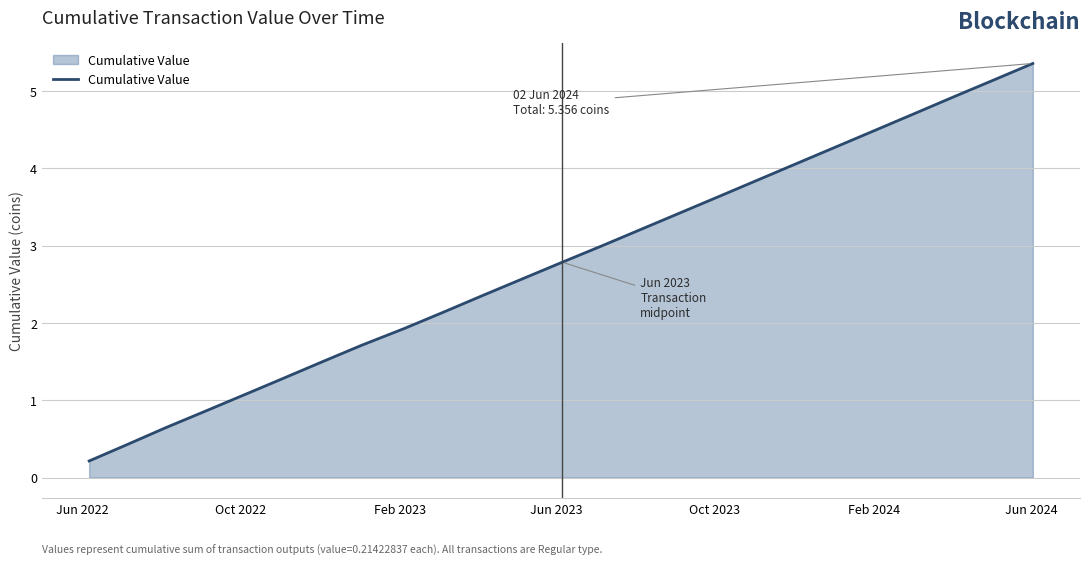

What is the maximum value shown in the chart?

5.4